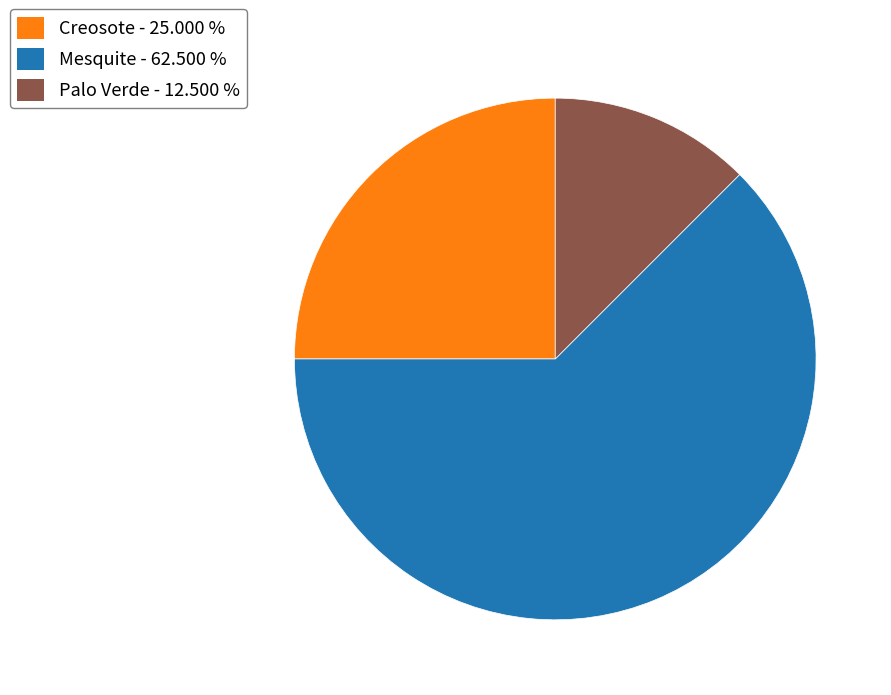

Which has a higher value, Mesquite - 62.500 % or Palo Verde - 12.500 %?

Mesquite - 62.500 %